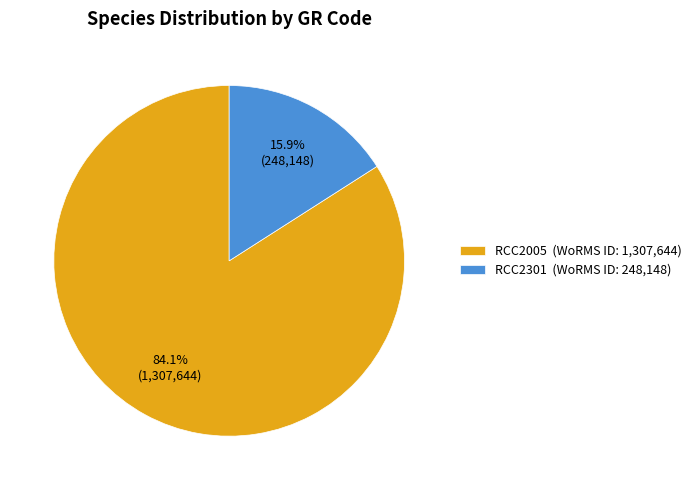

Which category has the smallest portion of the pie?

RCC2301